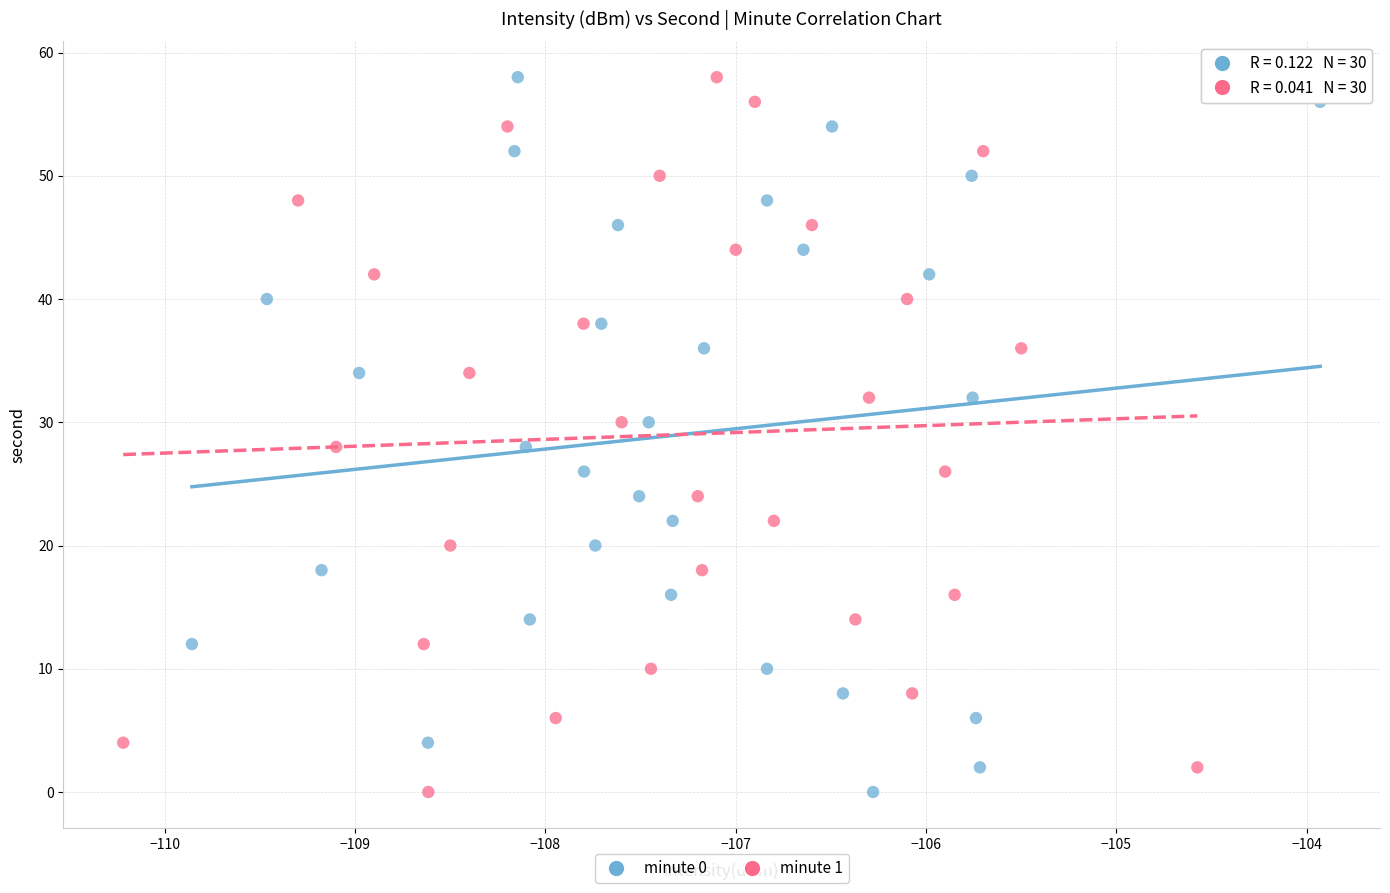

What are all the series names shown in the legend?

minute 0, minute 1